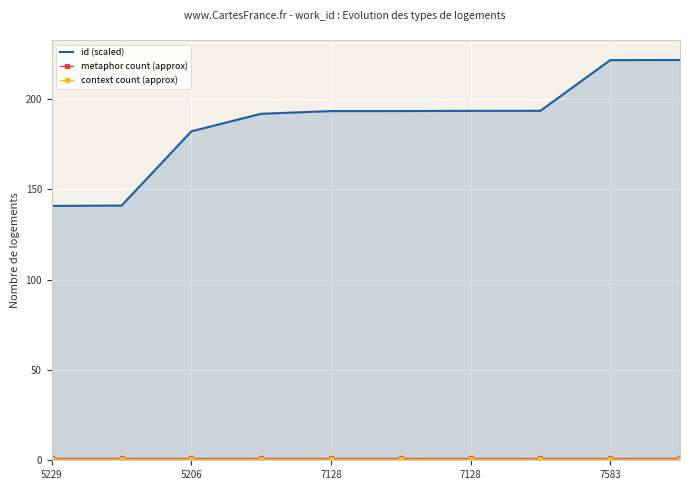

What is the greatest value displayed?

221.5